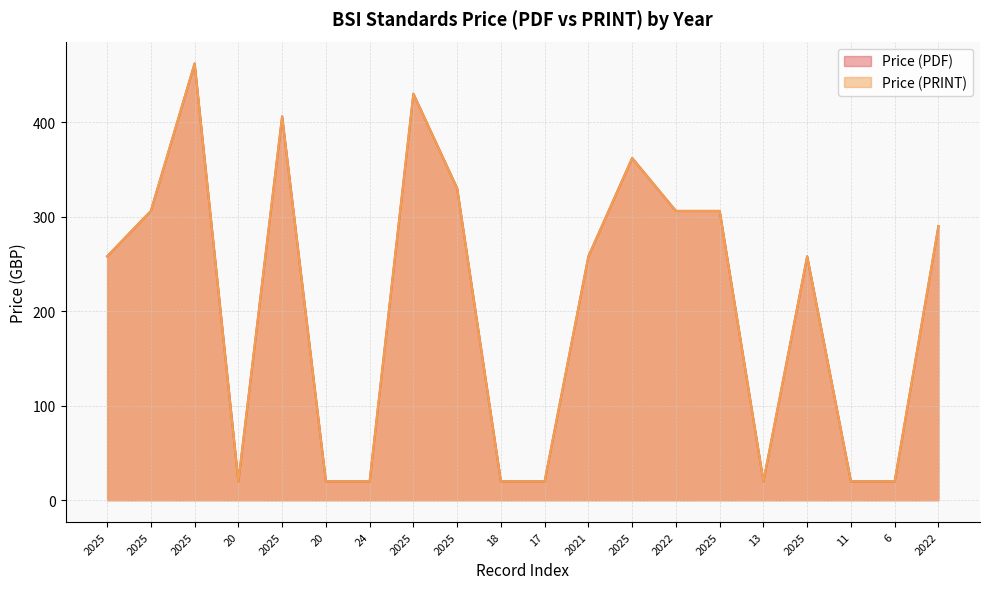

At 2025, list the series in order from largest to smallest.

Price (PDF), Price (PRINT)